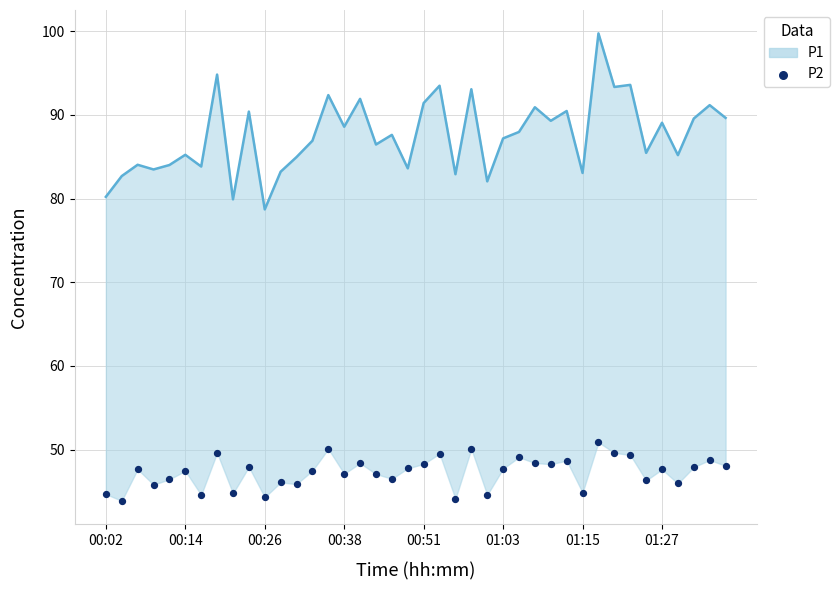

Is the value of P1 at 00:02 greater than the value of P2 at 28?

Yes